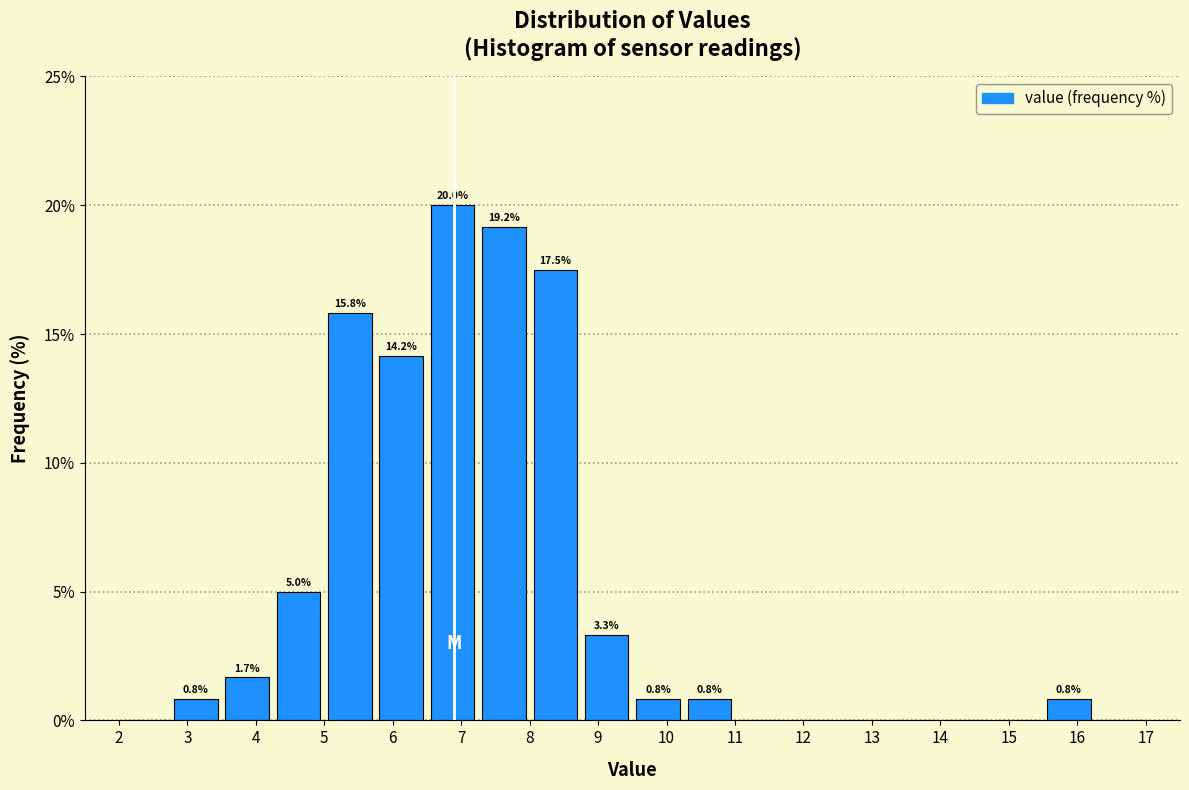

Over which range of the x-axis is the bar tallest?

6.50 to 7.25